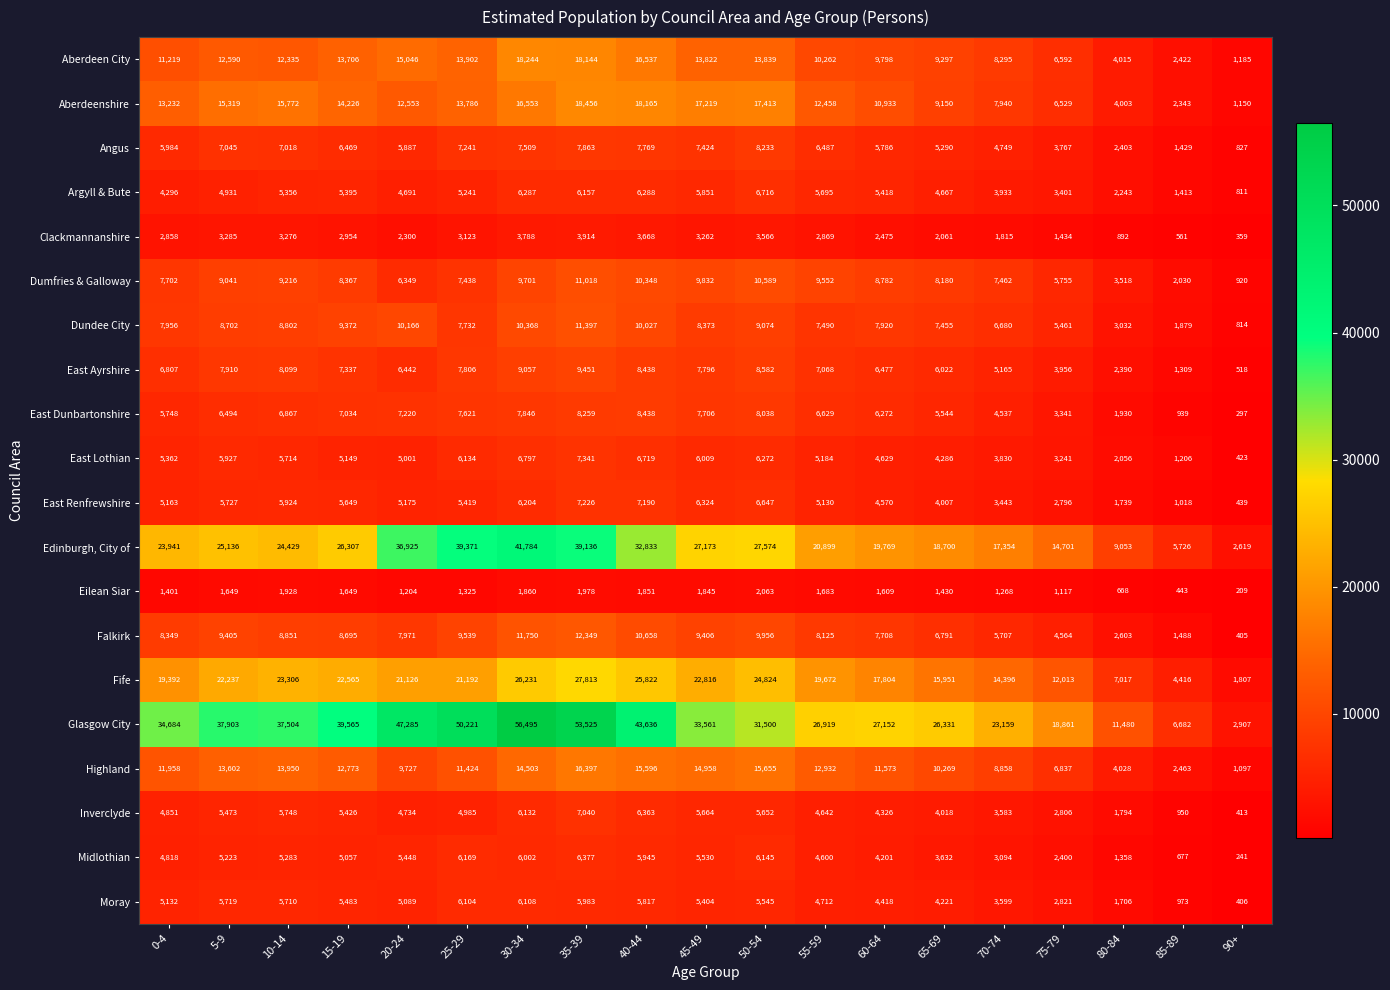

How many data points does each series have?

19